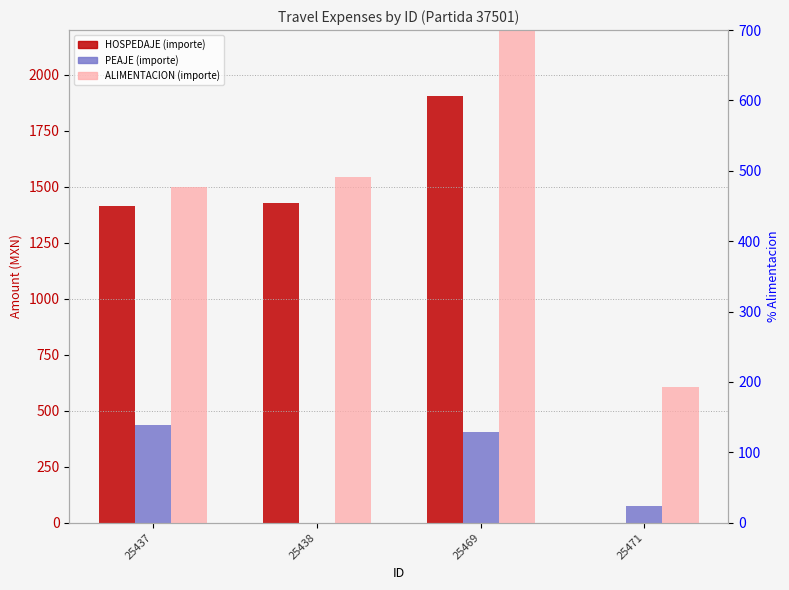

Rank the series at 25469 from lowest to highest value.

PEAJE, ALIMENTACION, HOSPEDAJE